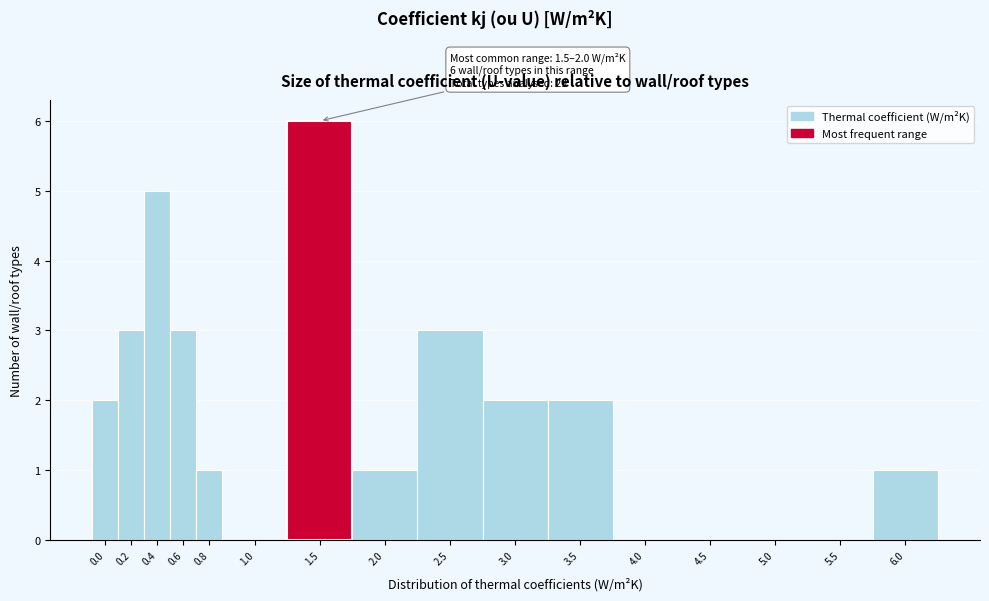

Reading left to right, list all the values displayed in this chart.

0.0=2	0.2=3	0.4=5	0.6=3	0.8=1	1.0=0	1.5=6	2.0=1	2.5=3	3.0=2	3.5=2	4.0=0	4.5=0	5.0=0	5.5=0	6.0=1